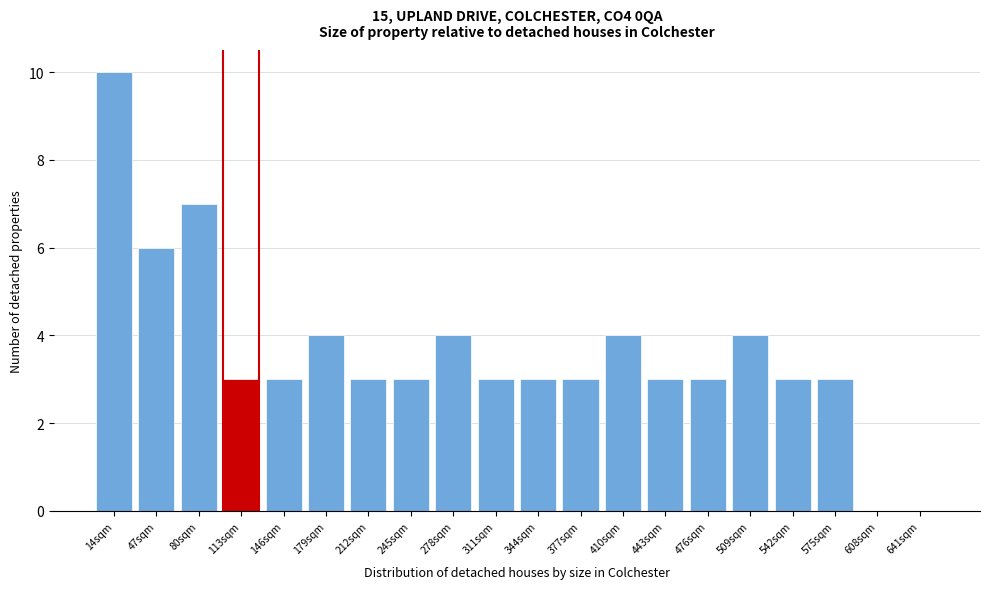

Reading left to right, transcribe all the data shown in this chart.

14sqm=10	47sqm=6	80sqm=7	113sqm=3	146sqm=3	179sqm=4	212sqm=3	245sqm=3	278sqm=4	311sqm=3	344sqm=3	377sqm=3	410sqm=4	443sqm=3	476sqm=3	509sqm=4	542sqm=3	575sqm=3	608sqm=0	641sqm=0